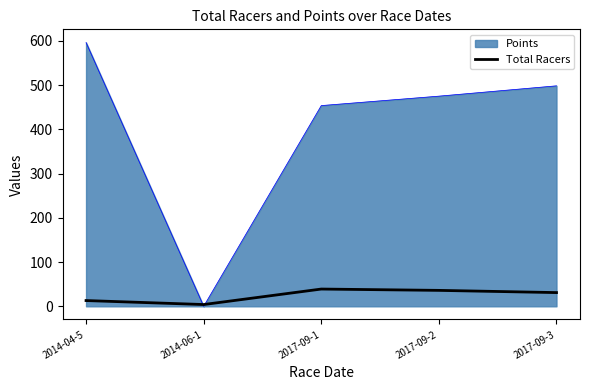

What is the smallest value displayed?

0.0